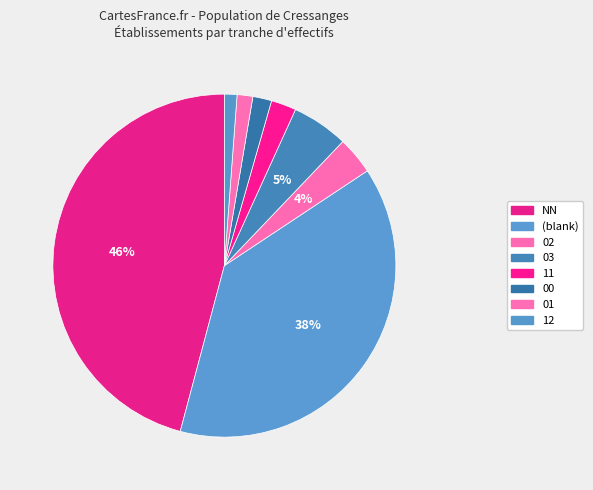

What is the largest slice in the pie chart?

NN